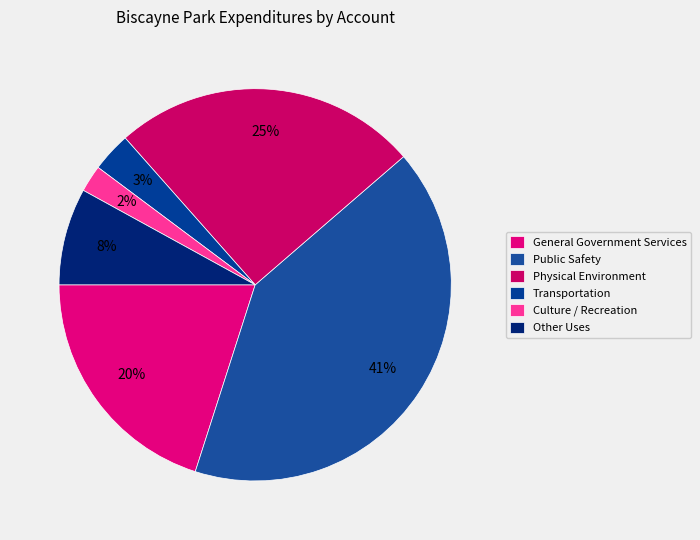

Rank the categories by value from lowest to highest.

Culture / Recreation, Transportation, Other Uses, General Government Services, Physical Environment, Public Safety